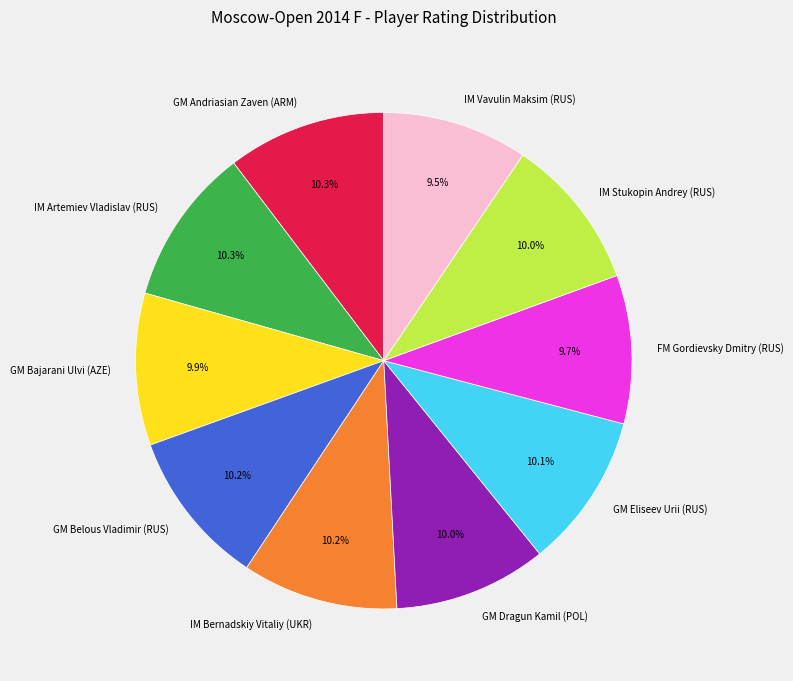

Is it true that GM Belous Vladimir (RUS) is 10% of the pie?

True